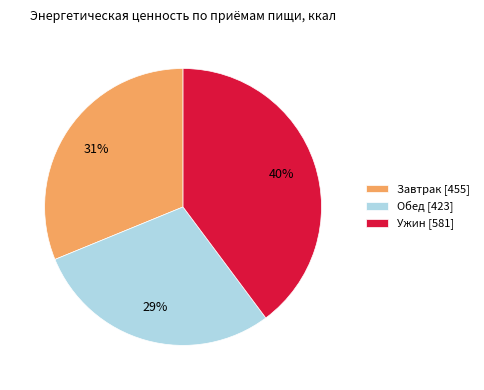

True or false: Обед [423] accounts for 29% of the total.

True